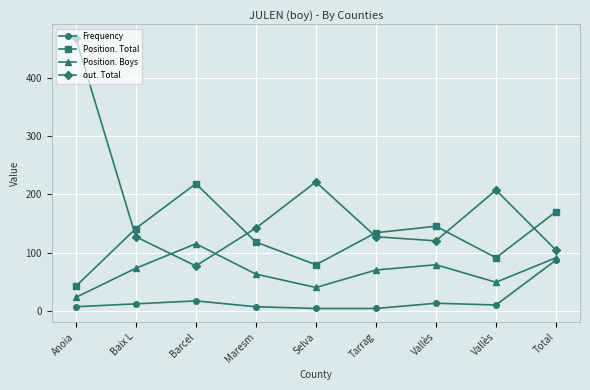

Does the chart have visible grid lines?

Yes